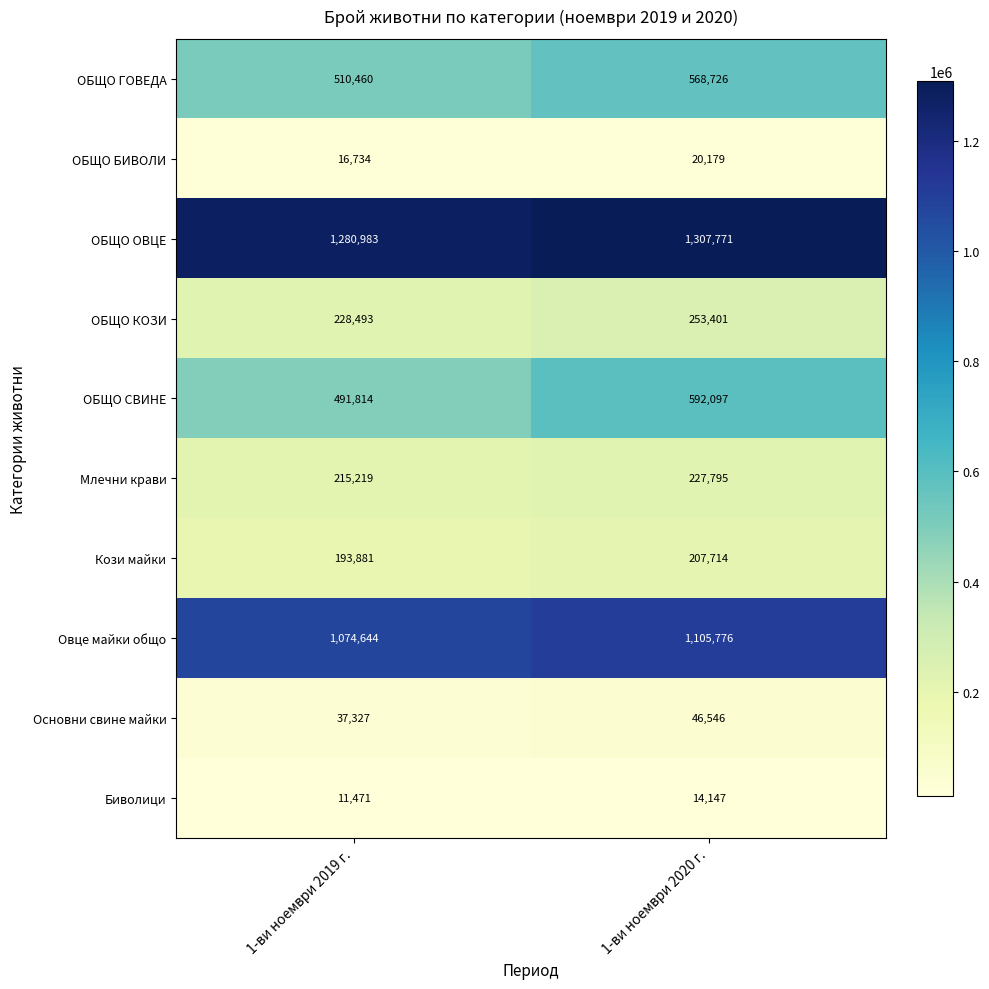

What is the lowest value of the ОБЩО ОВЦЕ series?

1280983